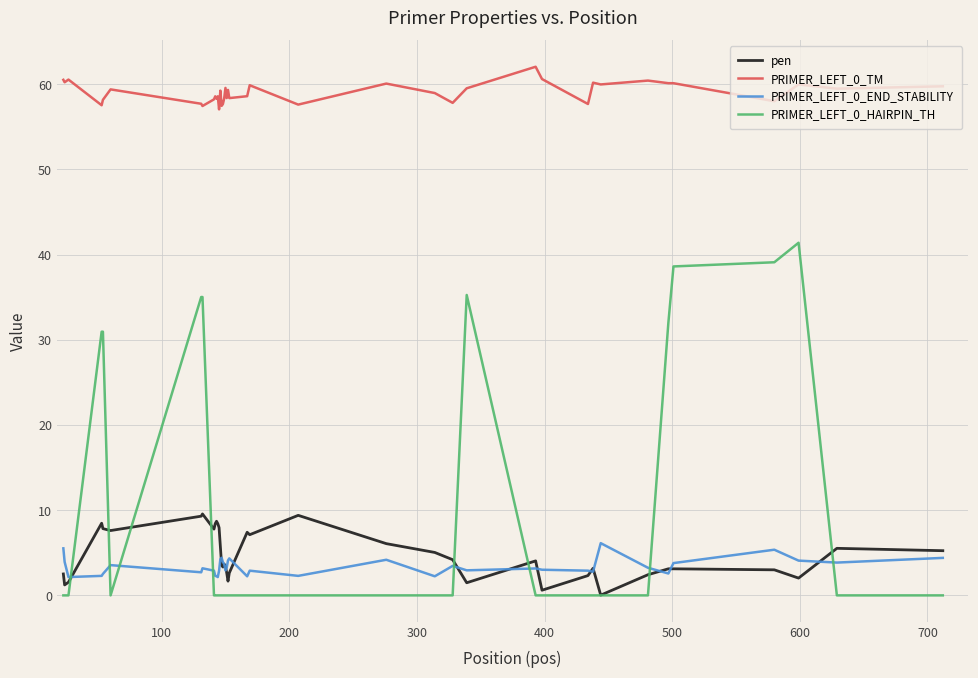

What is the greatest value displayed?

62.0